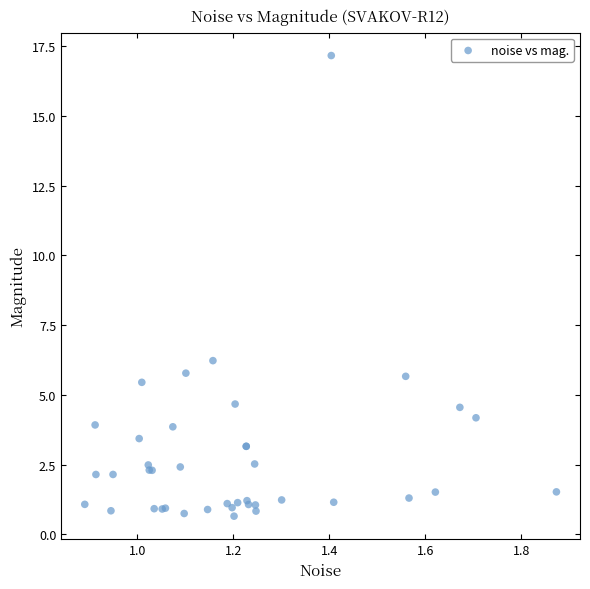

What Y value in the scatter plot is closest to 8?

6.2